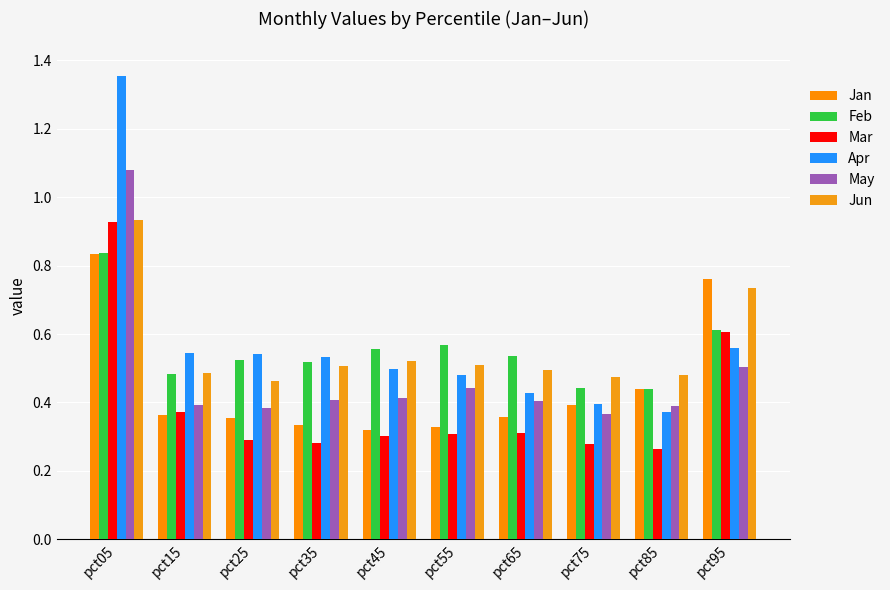

What are all the series names shown in the legend?

Jan, Feb, Mar, Apr, May, Jun